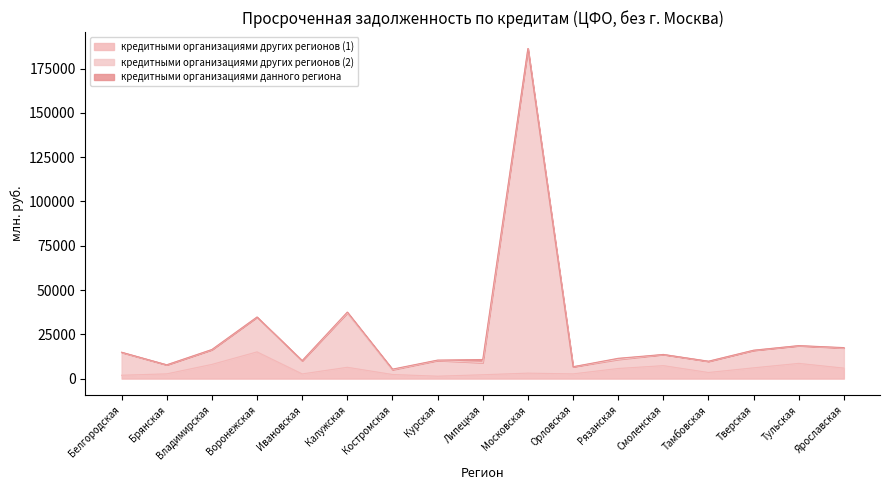

At which label does кредитными организациями других регионов (1) reach its peak?

Воронежская